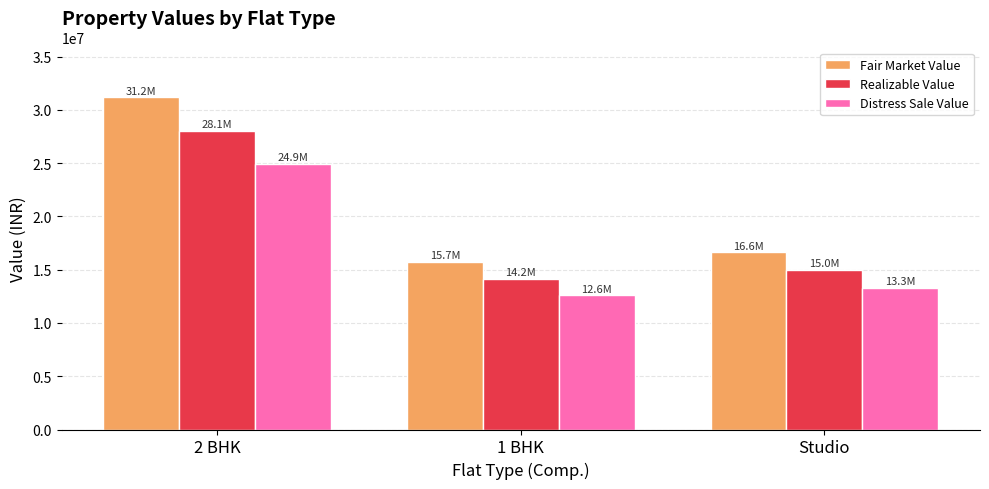

Between 2 BHK and Studio, which series saw the biggest shift?

Fair Market Value